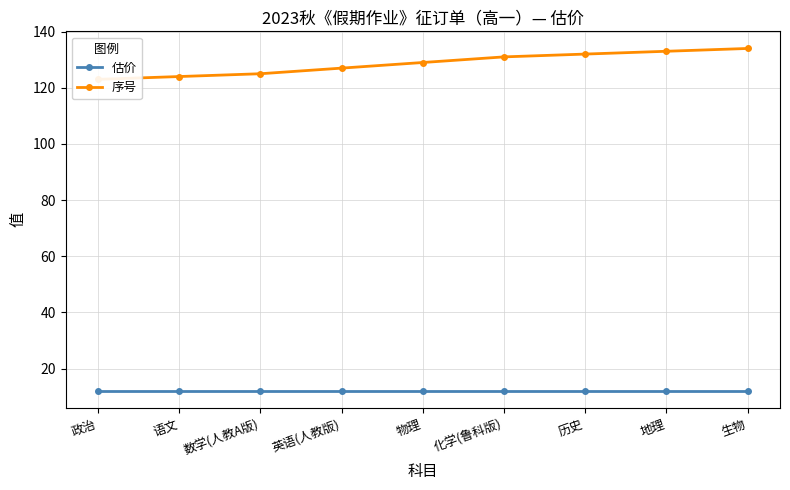

At how many categories does at least one series exceed 67?

9